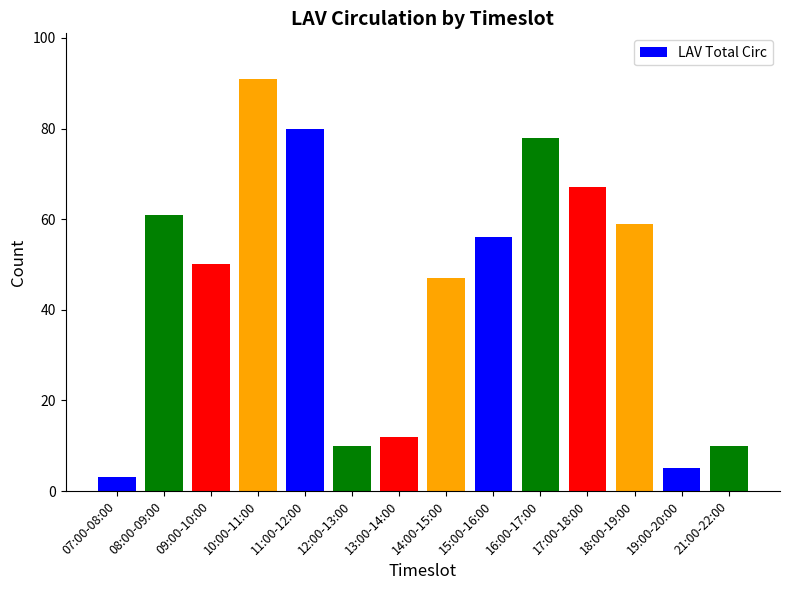

At which category does the chart reach its peak across all series?

10:00-11:00